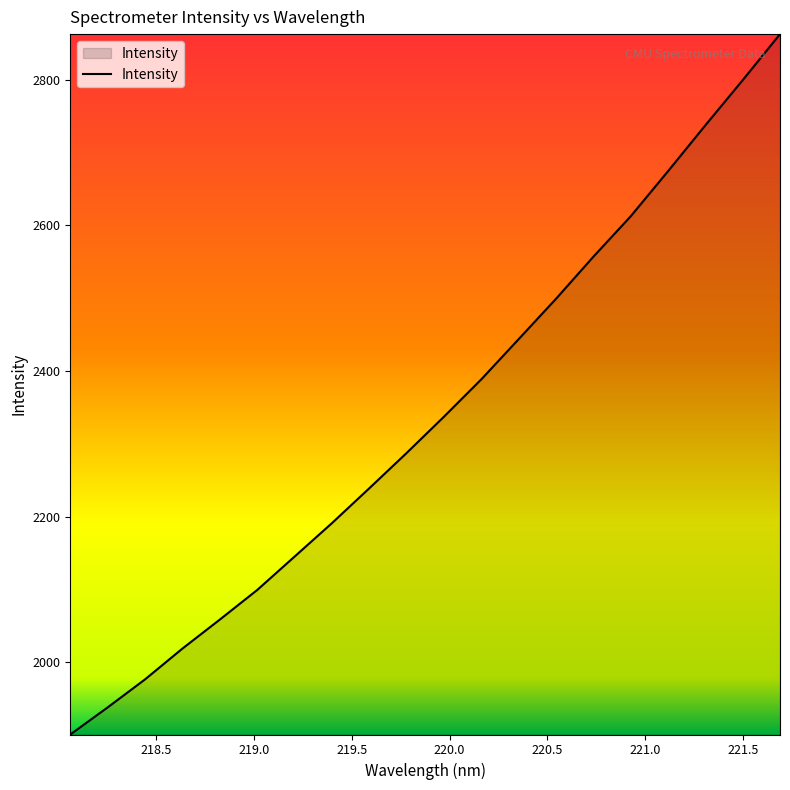

What is the greatest value displayed?

2862.5